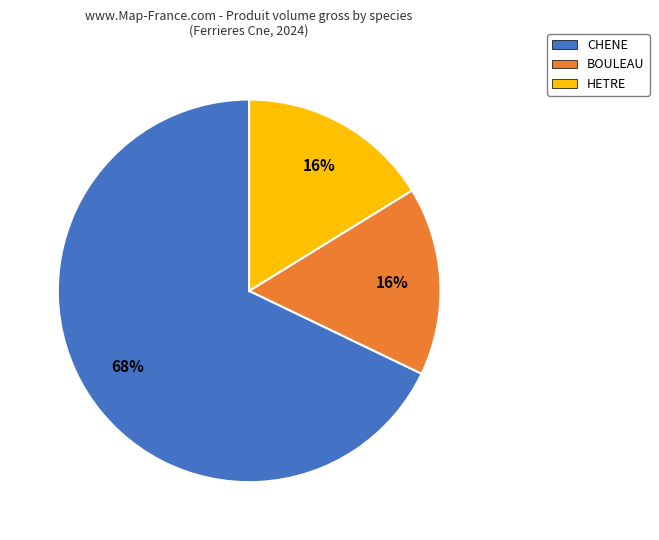

Is there a majority slice in this chart?

Yes